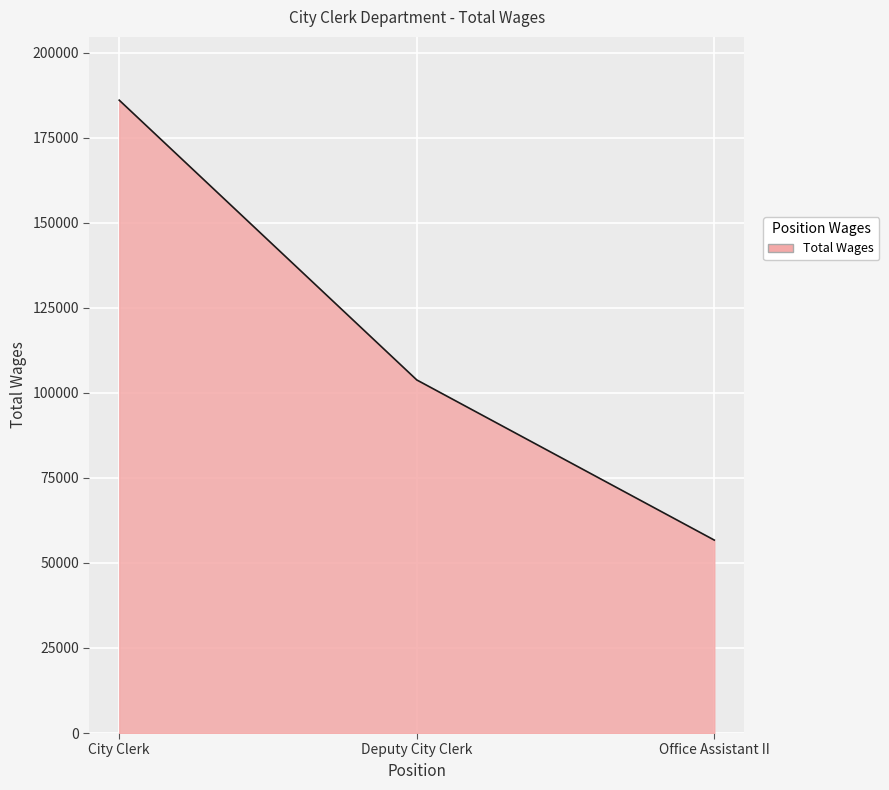

At which label is the value closest to 121400?

Deputy City Clerk